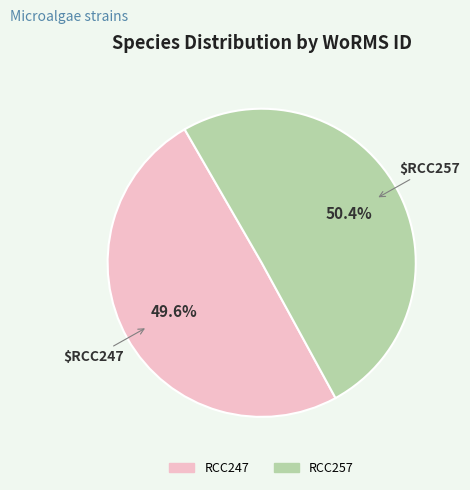

Which category has the smallest portion of the pie?

RCC247